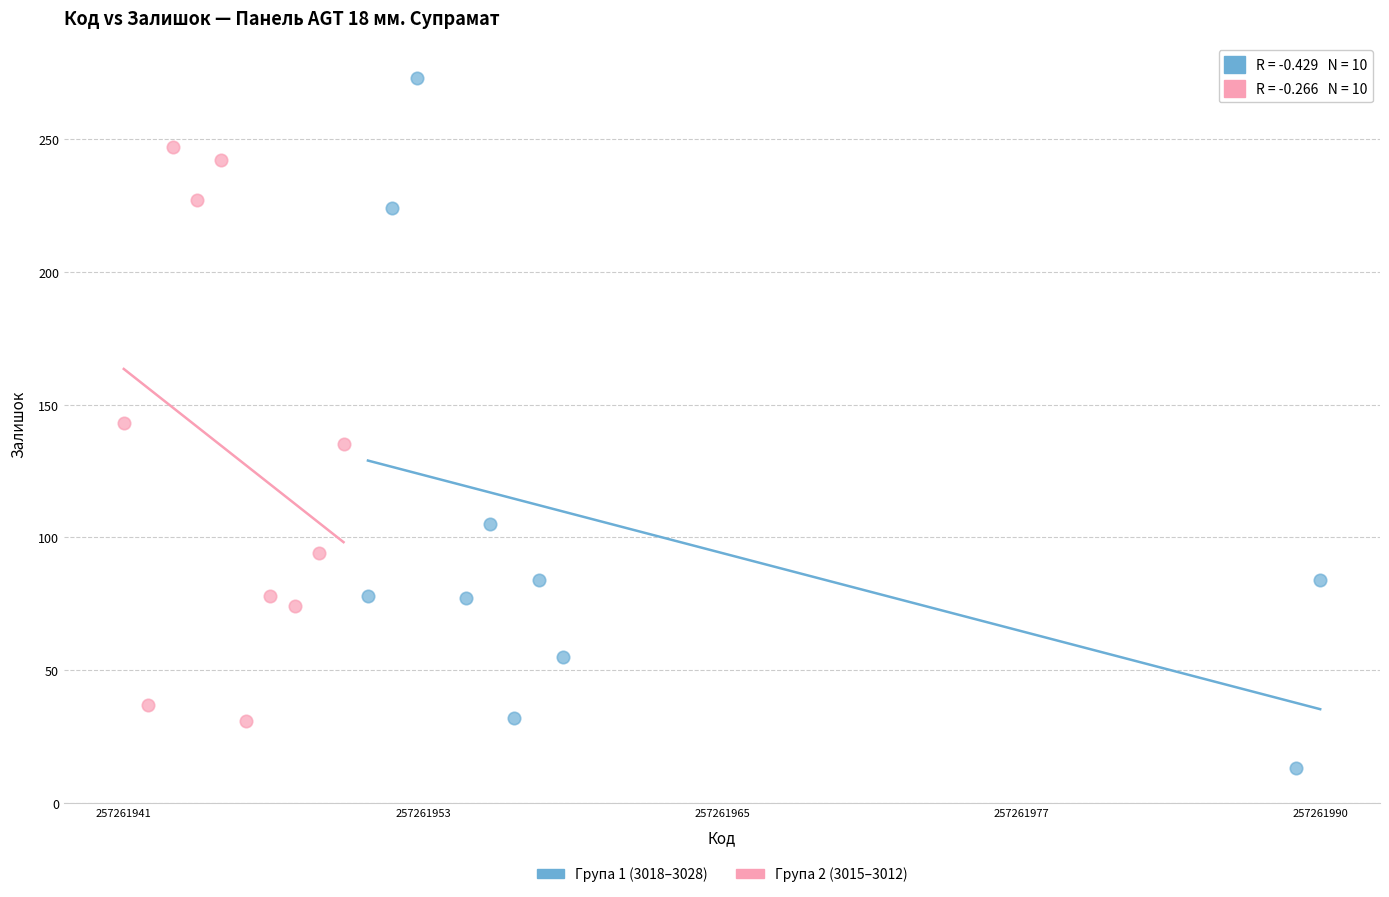

What are all the series names shown in the legend?

Група 1 (3018–3028), Група 2 (3015–3012)